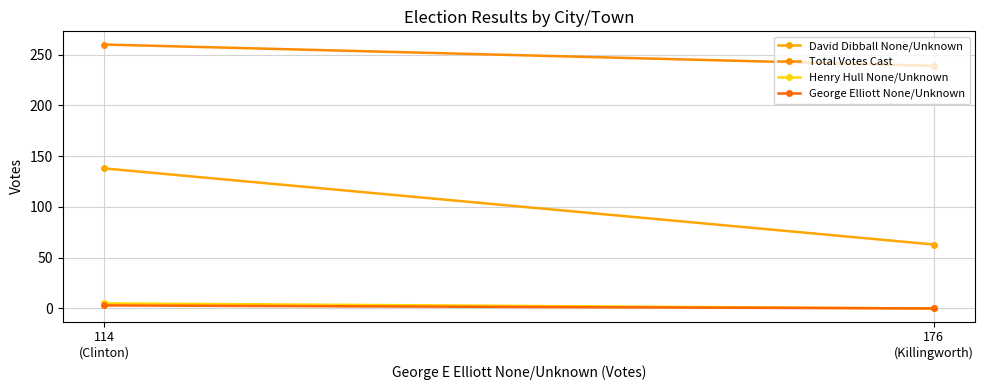

What is the sum of all Total Votes Cast values?

499